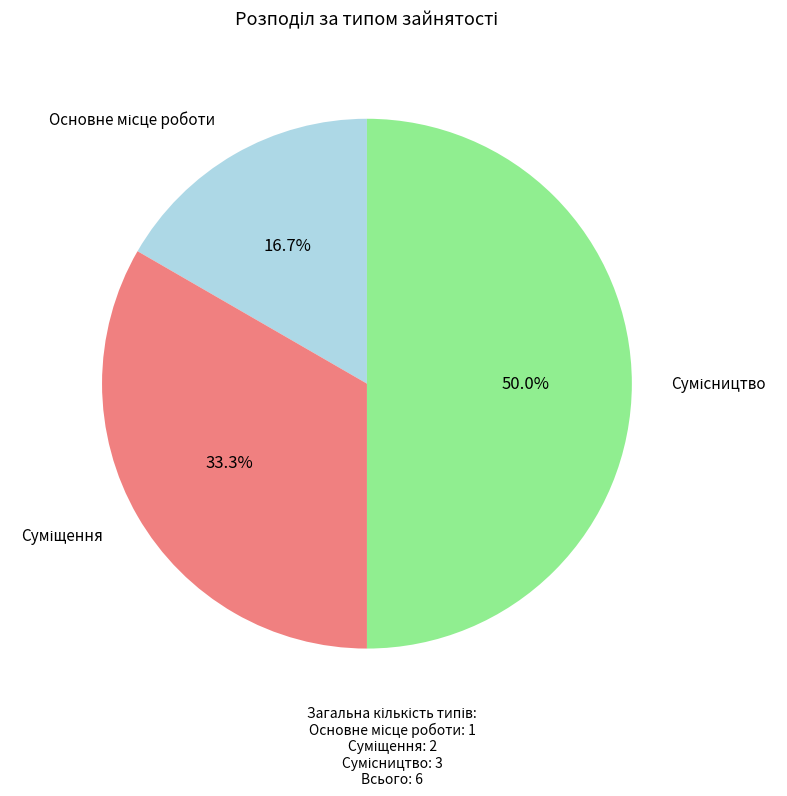

Is Сумісництво the majority of the pie?

No